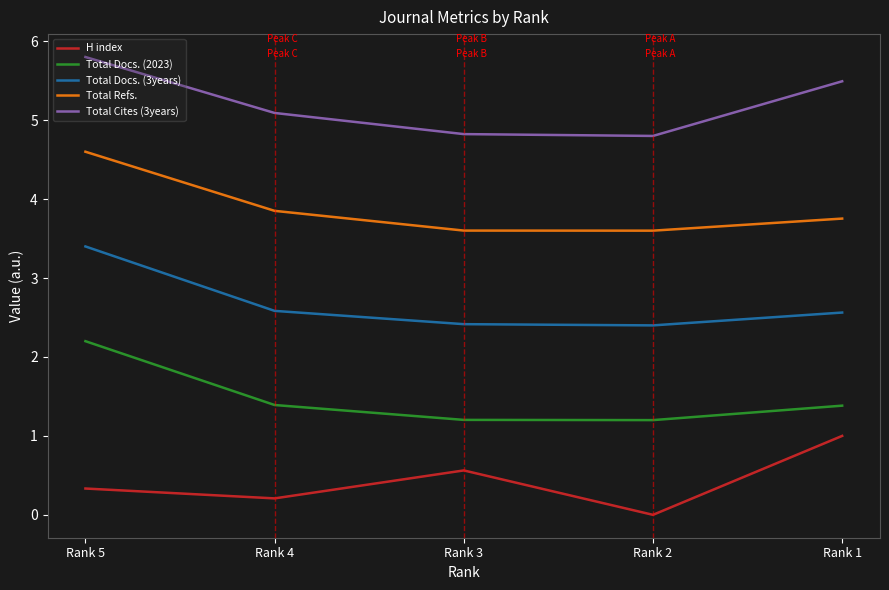

What is the spread (max minus min) of values at Rank 4?

4.9